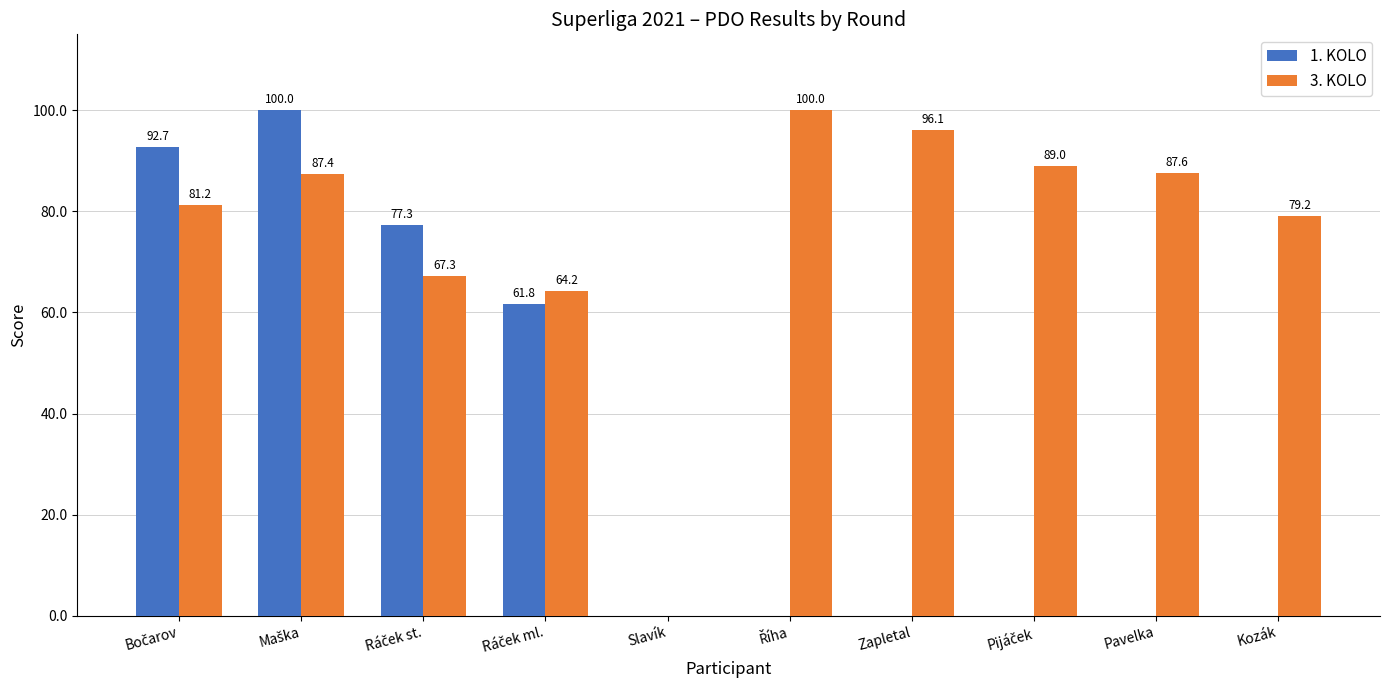

Which series has the largest total across all categories?

3. KOLO